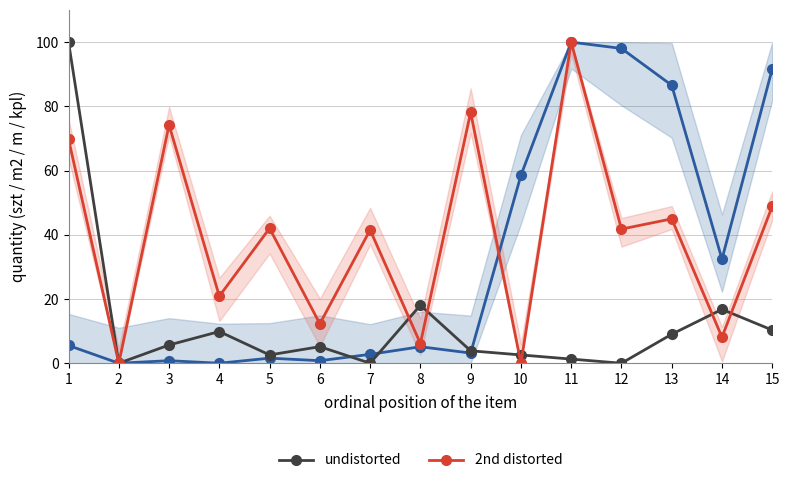

Which label corresponds to the largest value in the chart?

11